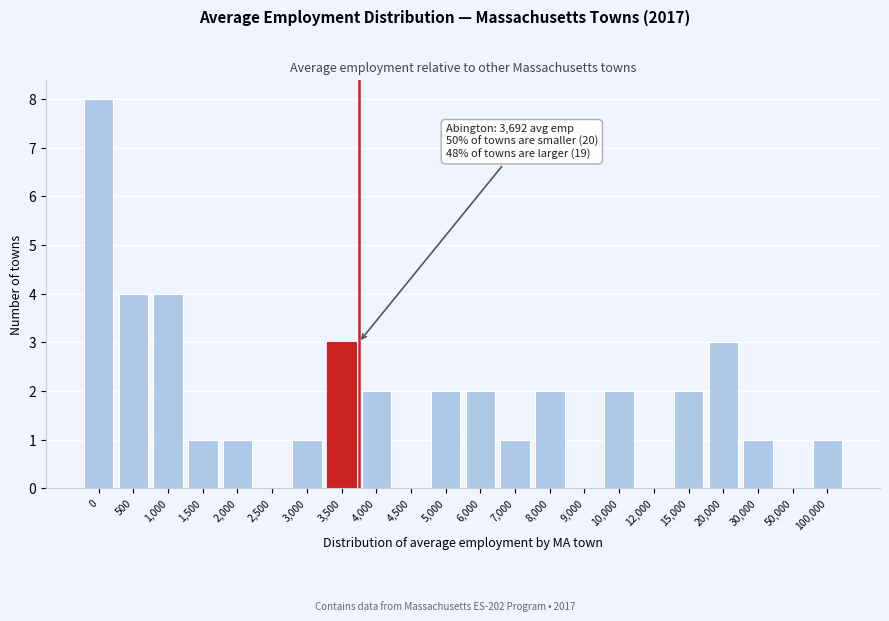

Reading left to right, extract all data points from this chart.

0=8	500=4	1,000=4	1,500=1	2,000=1	2,500=0	3,000=1	3,500=3	4,000=2	4,500=0	5,000=2	6,000=2	7,000=1	8,000=2	9,000=0	10,000=2	12,000=0	15,000=2	20,000=3	30,000=1	50,000=0	100,000=1